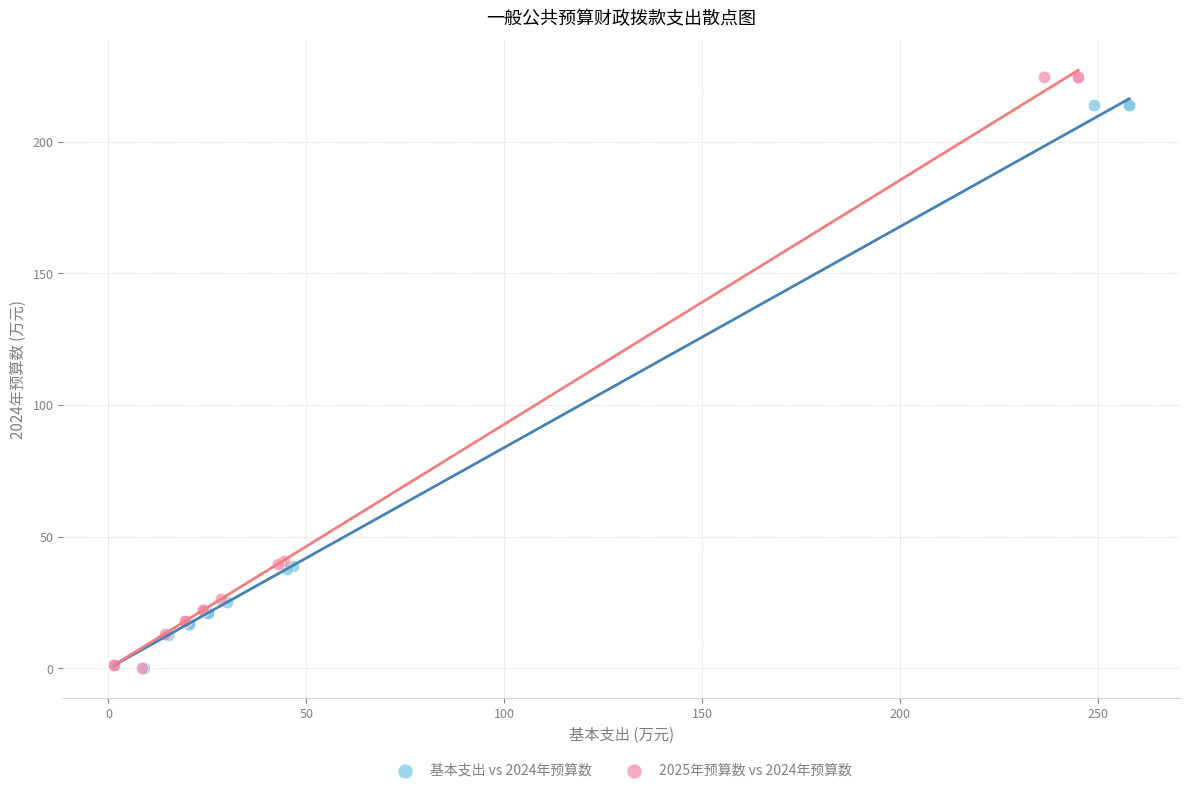

Which series contains the highest Y value?

2025年预算数 vs 2024年预算数